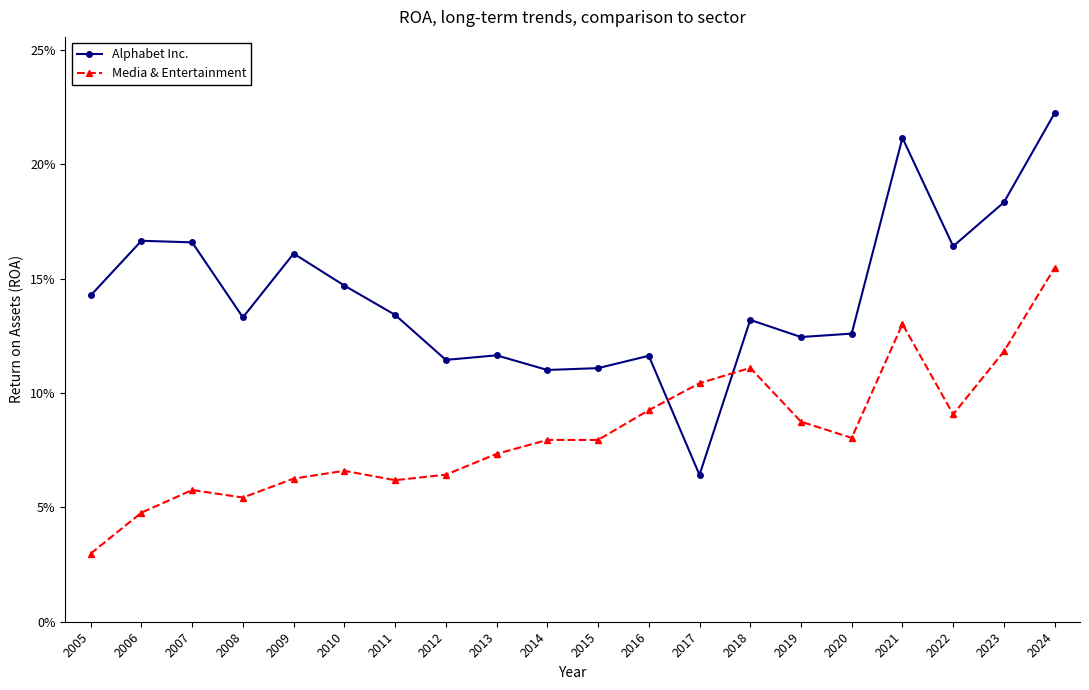

What are all the series names shown in the legend?

Alphabet Inc., Media & Entertainment